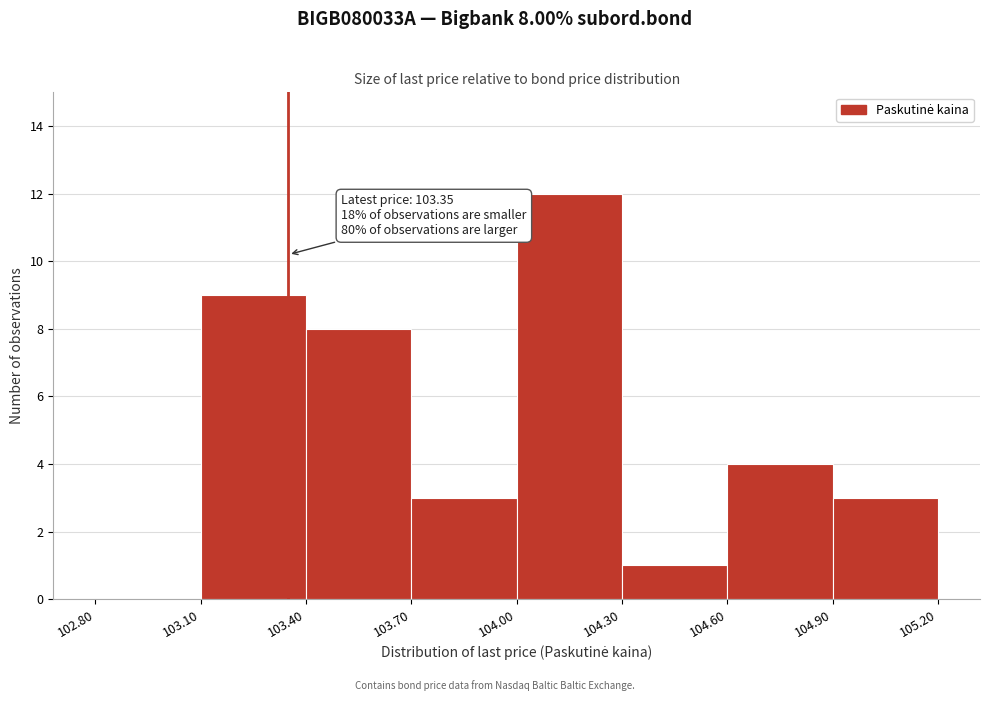

Which range on the x-axis has the tallest bar?

104.00 to 104.30